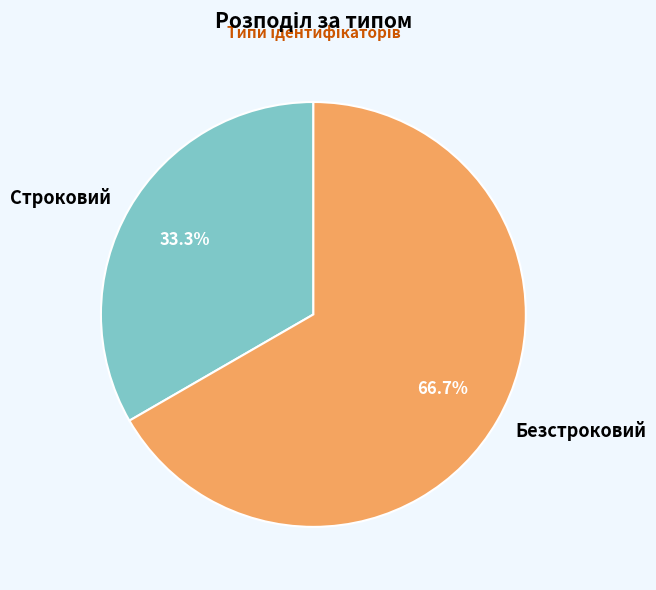

Which has a higher value, Строковий or Безстроковий?

Безстроковий